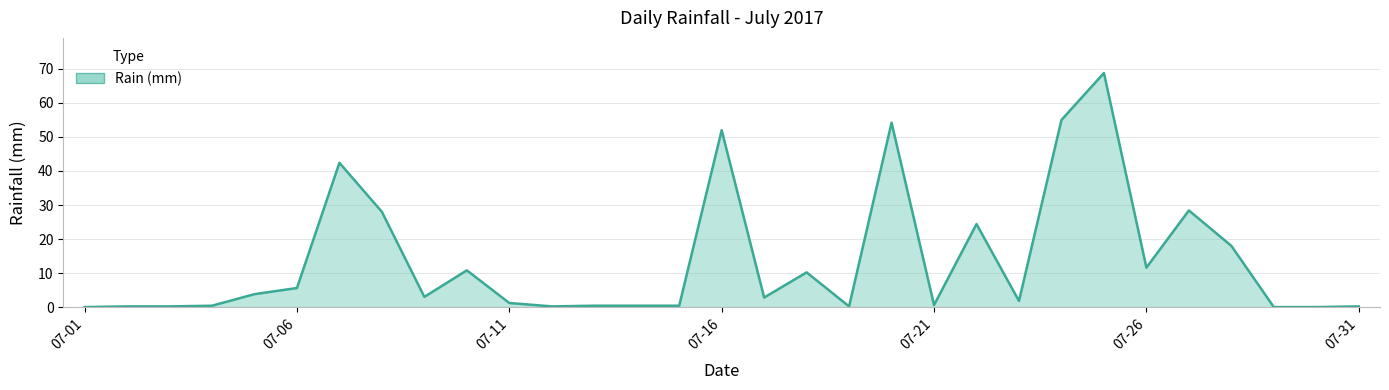

What is the maximum value shown in the chart?

68.8